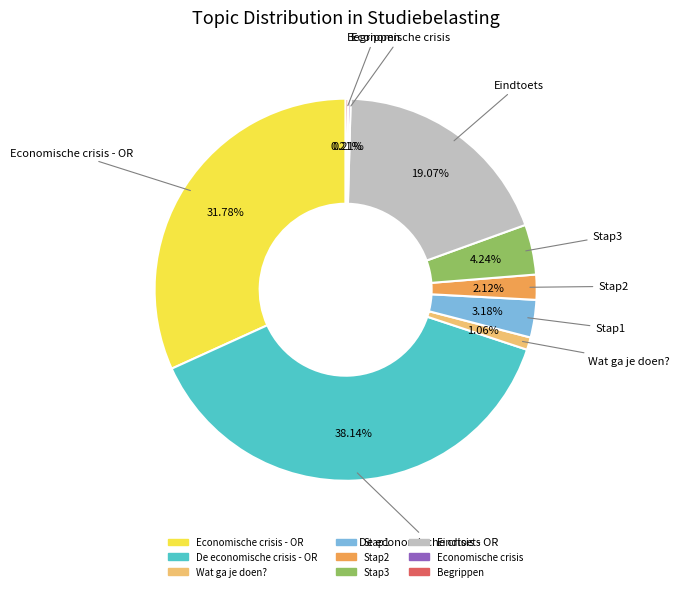

Is there a majority slice in this chart?

No